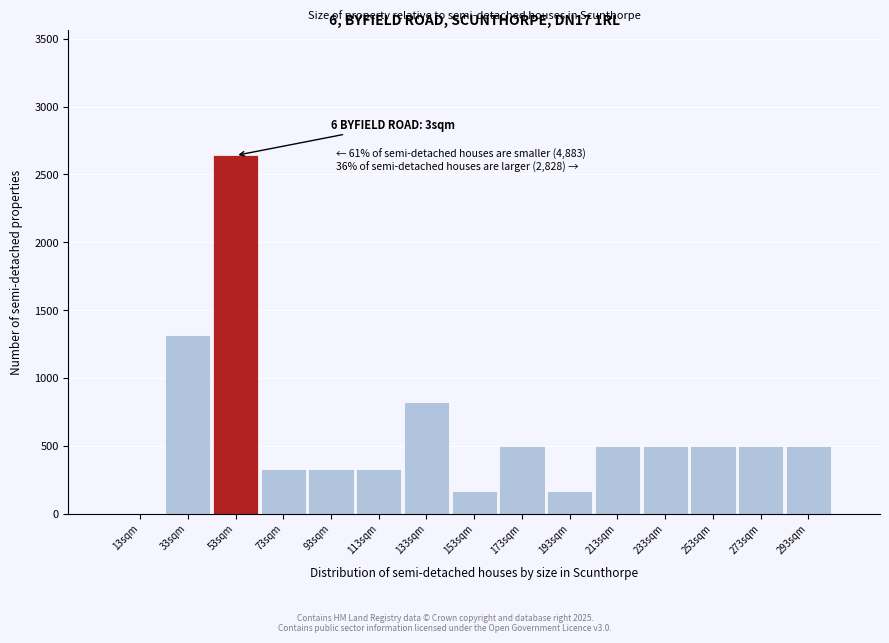

Reading left to right, extract all data points from this chart.

13sqm=0	33sqm=1320	53sqm=2640	73sqm=330	93sqm=330	113sqm=330	133sqm=825	153sqm=165	173sqm=495	193sqm=165	213sqm=495	233sqm=495	253sqm=495	273sqm=495	293sqm=495